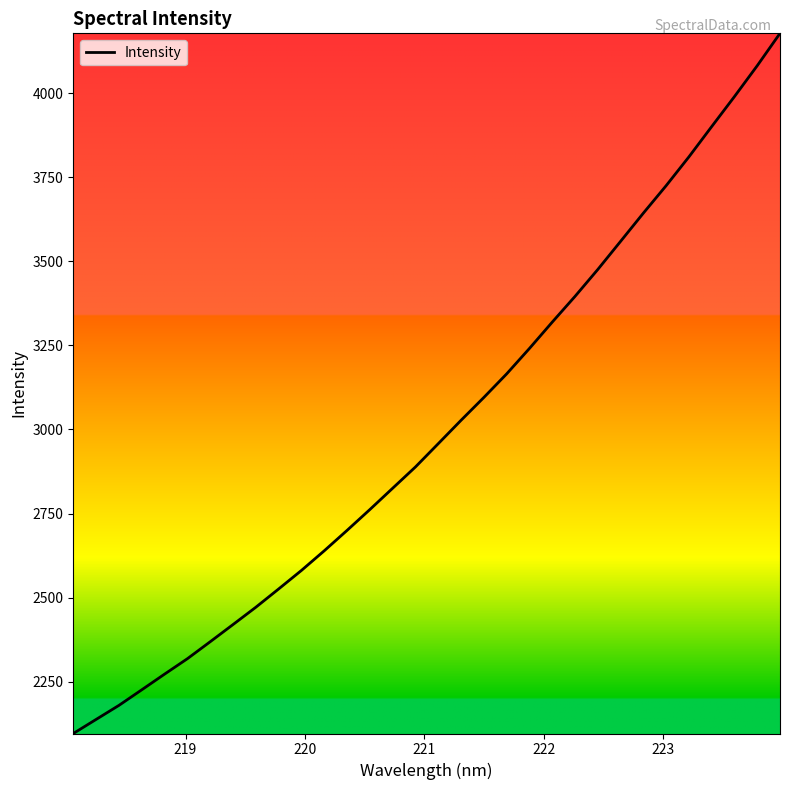

What is the difference between the maximum and minimum values?

2082.6